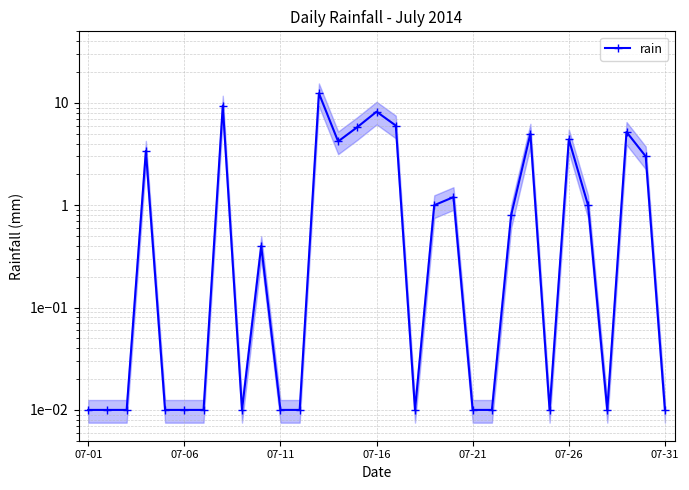

What is the greatest value displayed?

12.4